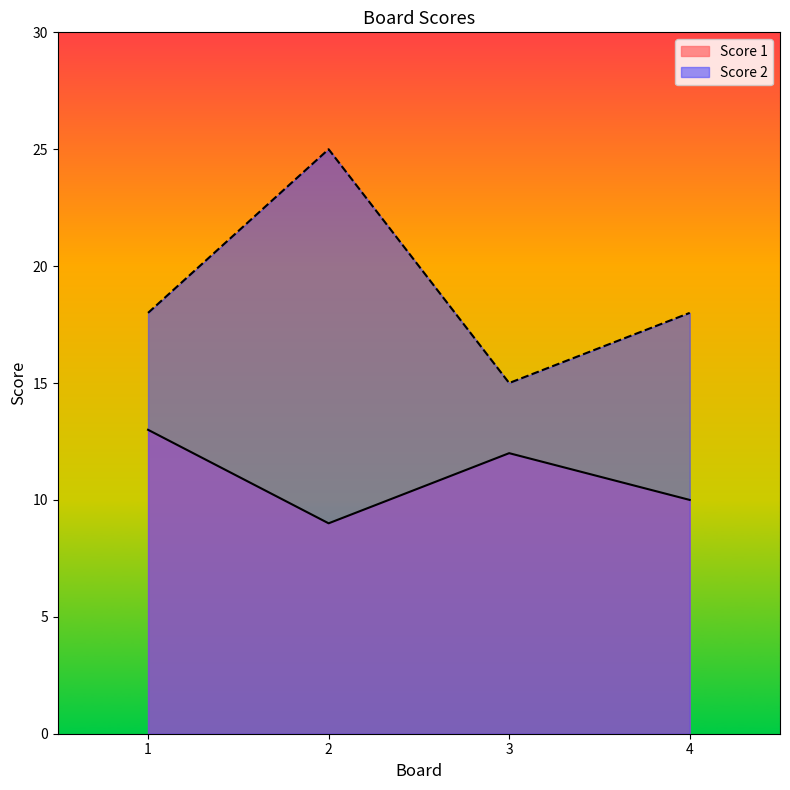

True or false: Score 2 and Score 1 intersect in this chart.

False